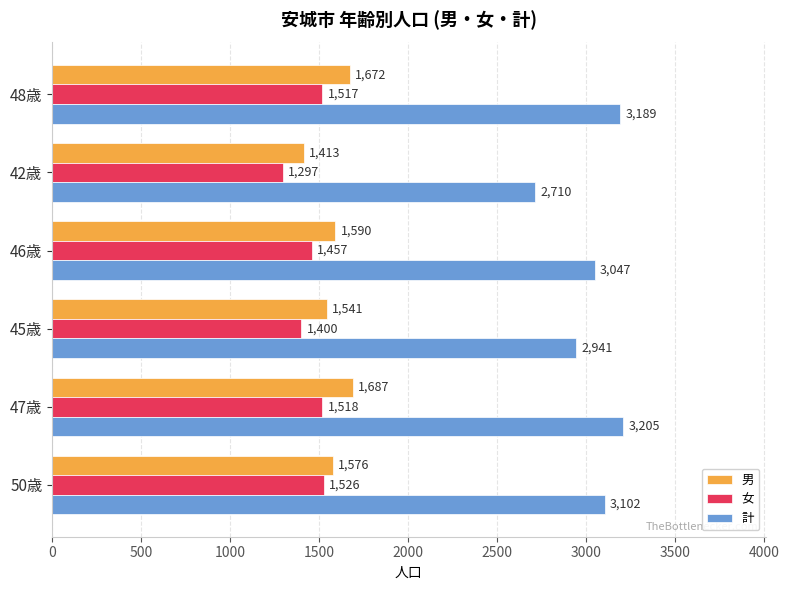

What is the smallest value displayed?

1297